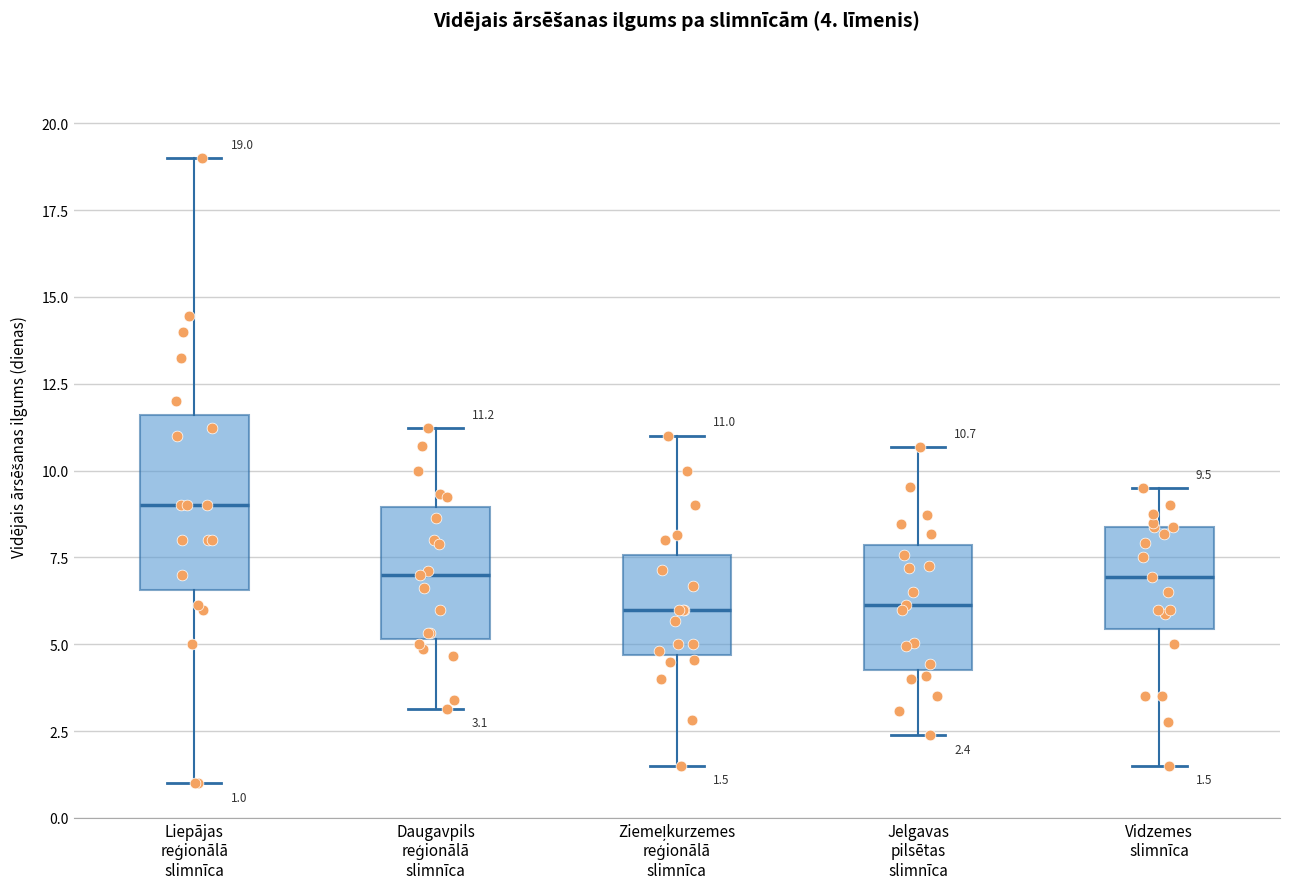

Which box is the tallest, from its lower edge to its upper edge?

Liepājas reģionālā slimnīca